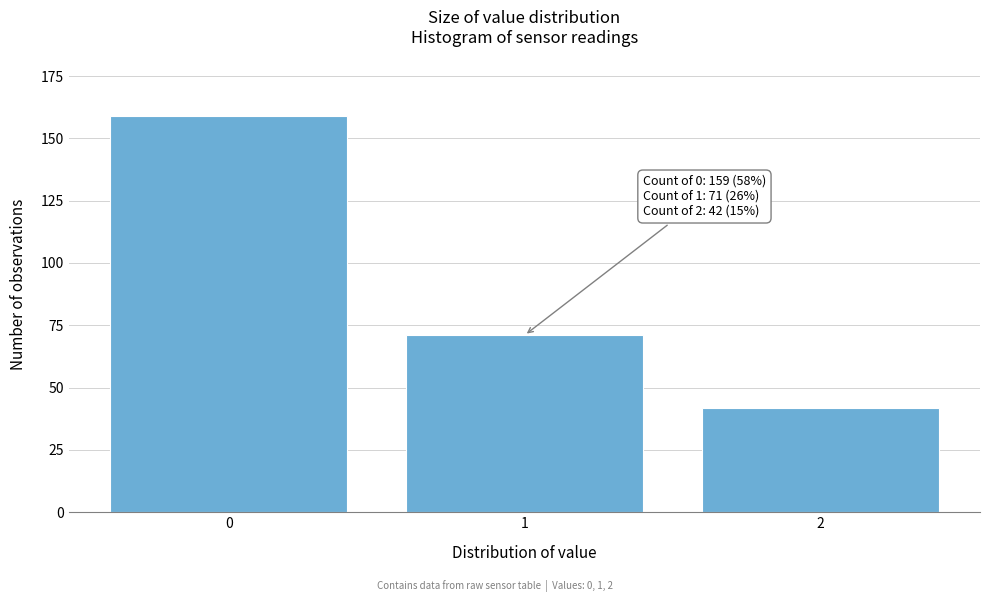

Reading left to right, extract all data points from this chart.

0=159	1=71	2=42